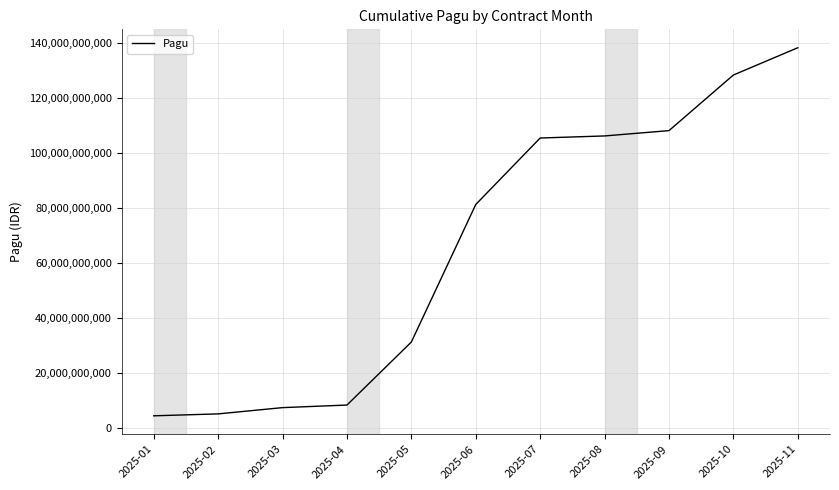

Reading right to left, what are all the values shown in this chart?

2025-11=138407015950	2025-10=128491515950	2025-09=108276015950	2025-08=106340515950	2025-07=105590515950	2025-06=81427350950	2025-05=31427350950	2025-04=8512058950	2025-03=7576558950	2025-02=5299558950	2025-01=4599558950